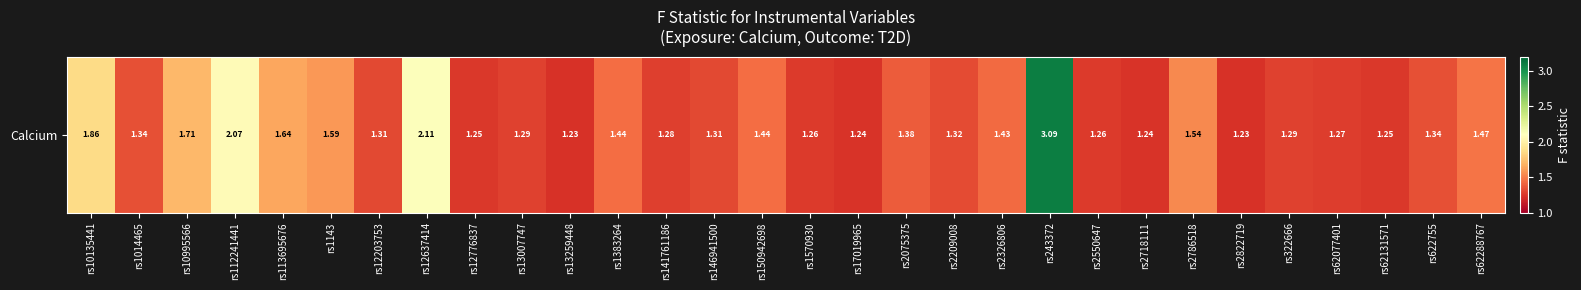

At which label is the value closest to 2?

rs112241441